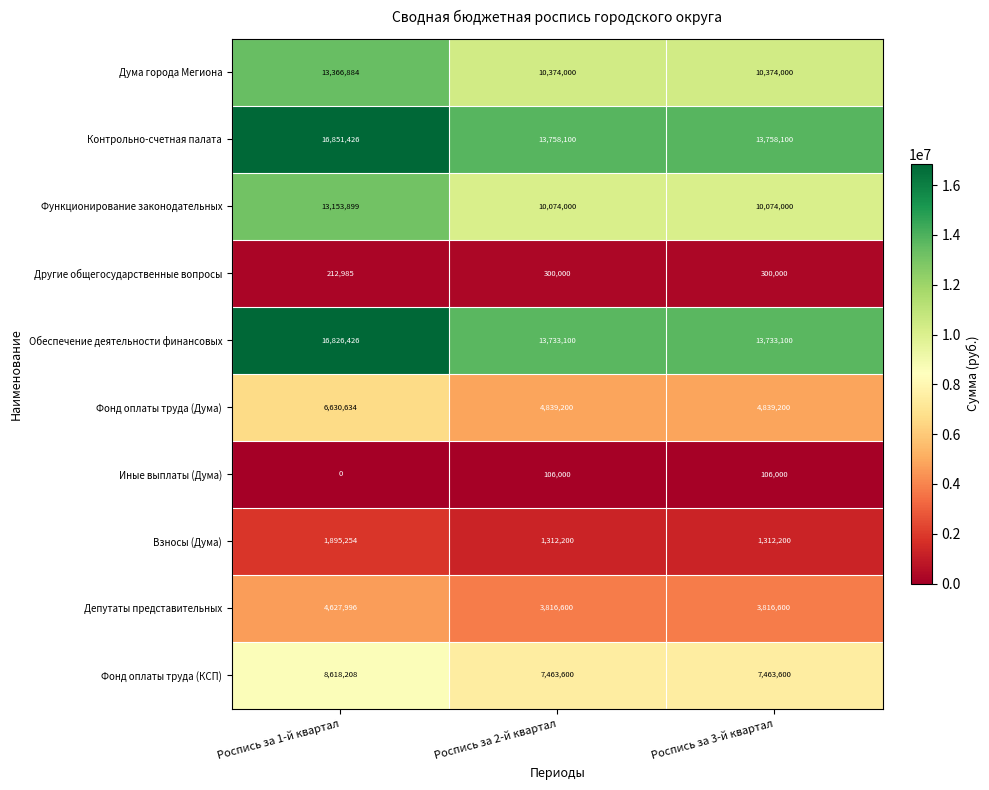

The value of Взносы (Дума) at Роспись за 1-й квартал is 2930328. True or false?

False